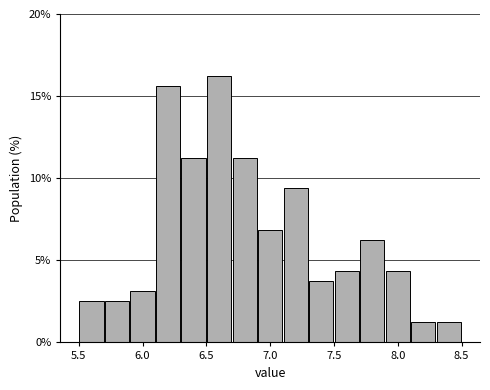

Reading left to right, list every bar in this chart as the range it spans on the x-axis followed by its height. The values are not printed on the chart, so give them approximately, as read against the axis.

5.5 to 5.7: 2.5
5.7 to 5.9: 2.5
5.9 to 6.1: 3.0
6.1 to 6.3: 15.5
6.3 to 6.5: 11.5
6.5 to 6.7: 16.5
6.7 to 6.9: 11.5
6.9 to 7.1: 7.0
7.1 to 7.3: 9.5
7.3 to 7.5: 4.0
7.5 to 7.7: 4.5
7.7 to 7.9: 6.5
7.9 to 8.1: 4.5
8.1 to 8.3: 1.5
8.3 to 8.5: 1.5